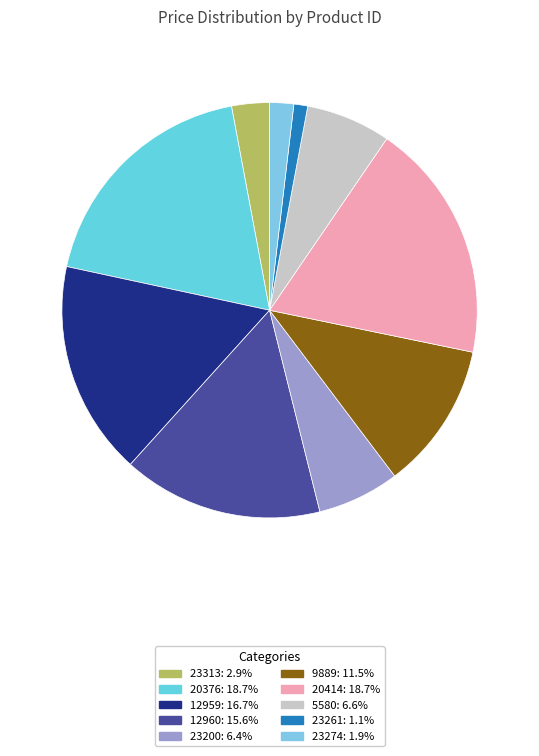

Is it true that 12960 is 2% of the pie?

False